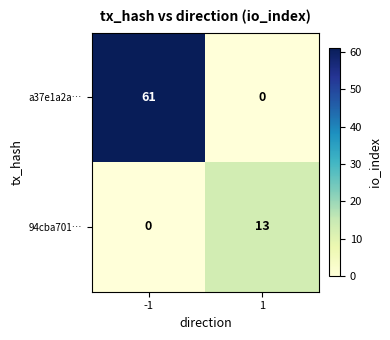

Between -1 and 1, which series saw the biggest shift?

a37e1a2a…